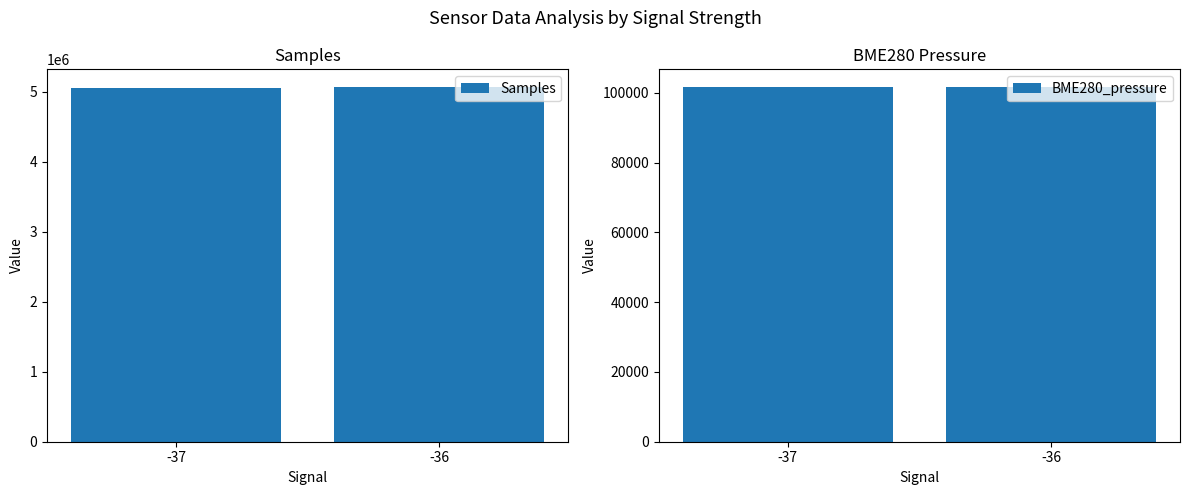

What is the highest value of the Samples series?

5069761.0